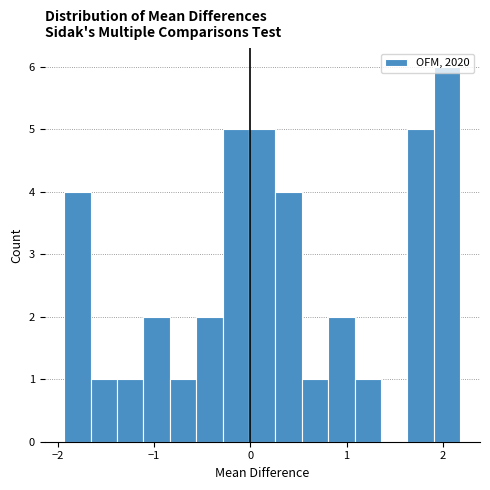

Read against the x-axis, roughly where is the centre of the tallest bar?

2.0